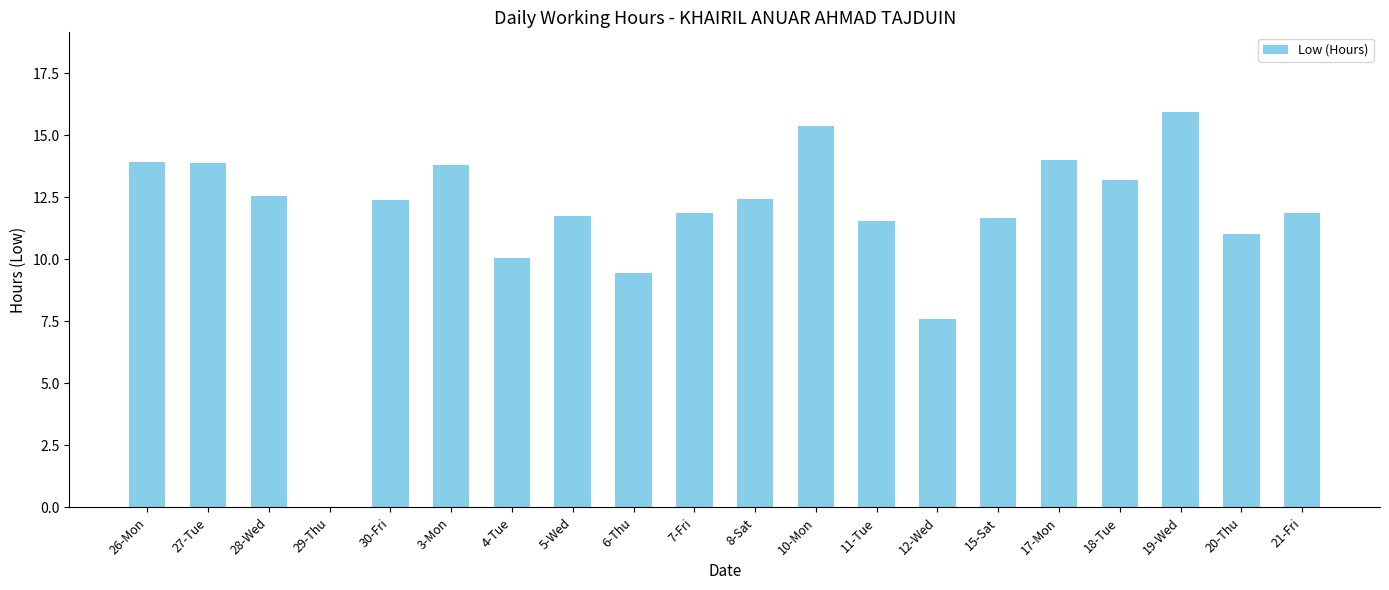

How many series are shown in this chart?

1